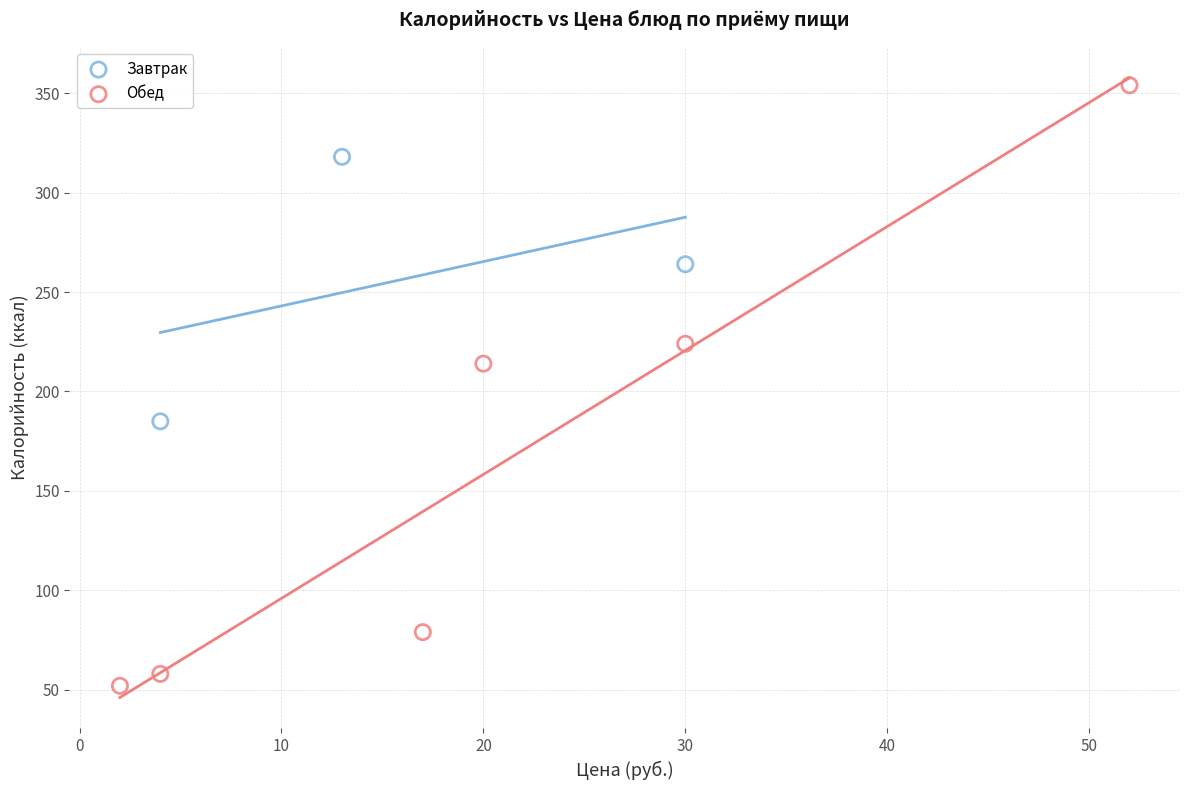

Which series contains the highest Y value?

Обед